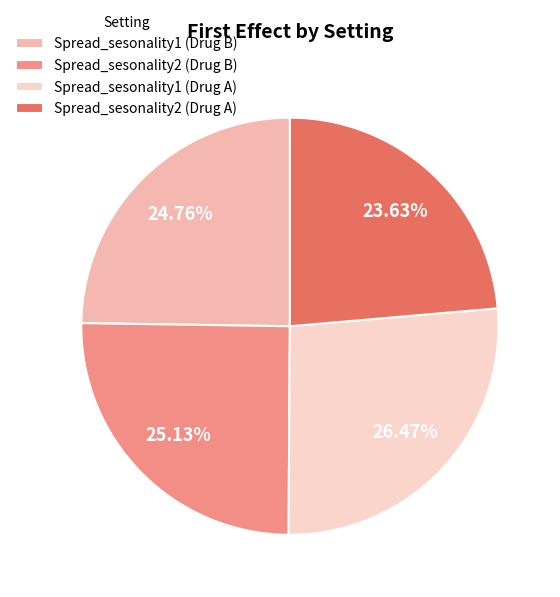

Is it true that Spread_sesonality2 (Drug B) is 25% of the pie?

True